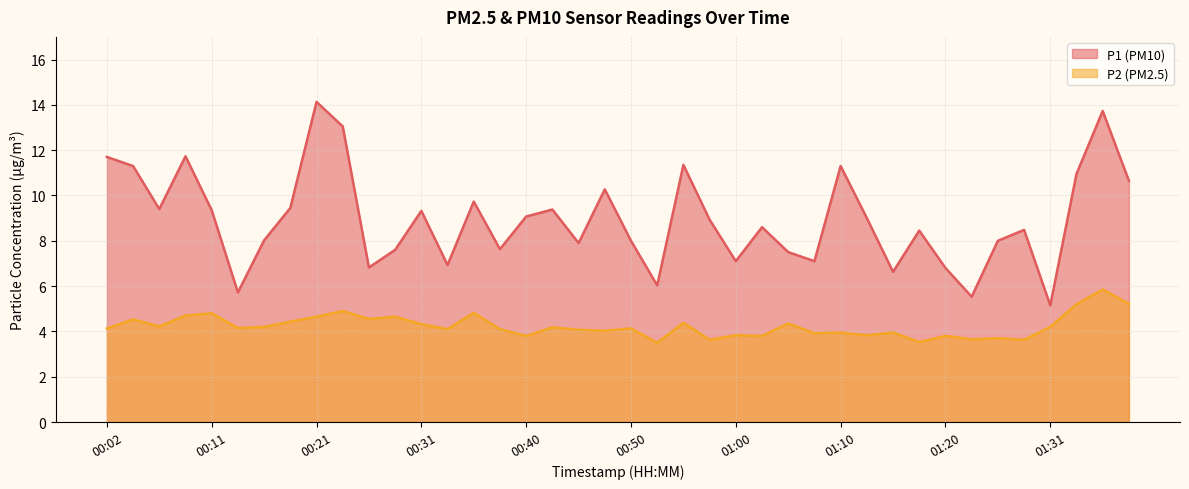

Where is the first local minimum for P2?

00:06